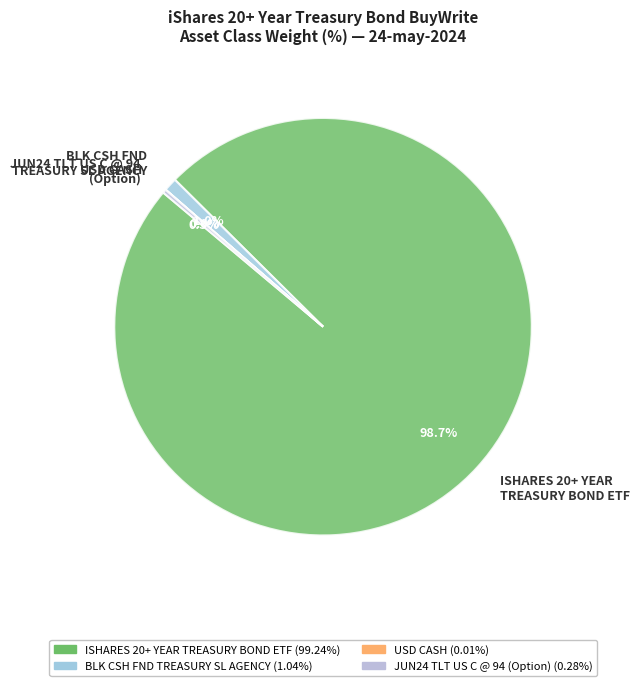

Between ISHARES 20+ YEAR TREASURY BOND ETF and BLK CSH FND TREASURY SL AGENCY, which is larger?

ISHARES 20+ YEAR TREASURY BOND ETF